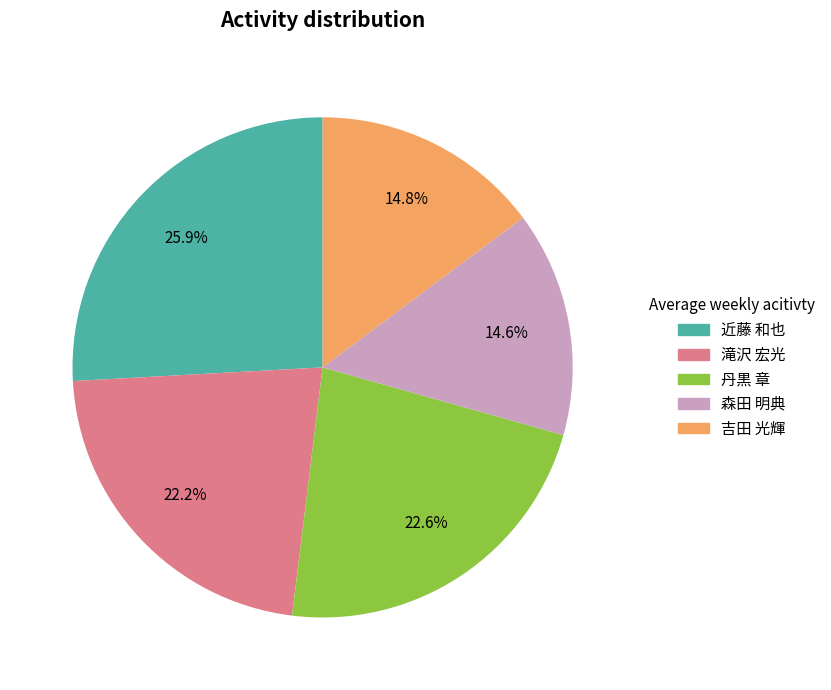

Which slice is the largest?

近藤 和也